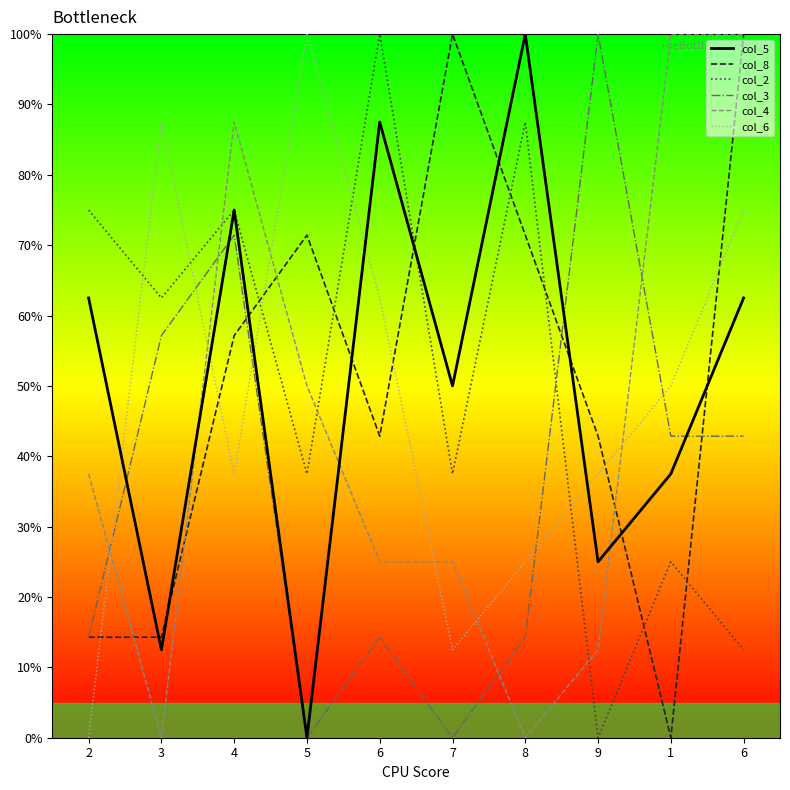

How many lines are shown in the chart?

6